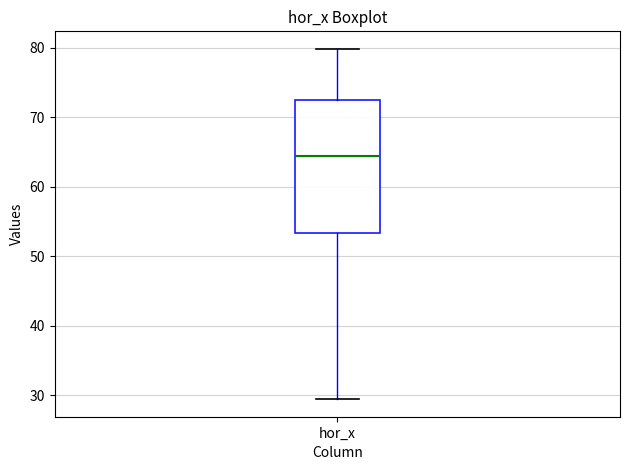

Transcribe this box plot: give where the median line is, the range the box spans, and where the two whiskers end, as read against the y-axis. The values are not printed on the chart, so give them approximately, as read against the axis.

median 64, box 53 to 72, whiskers 29 to 80